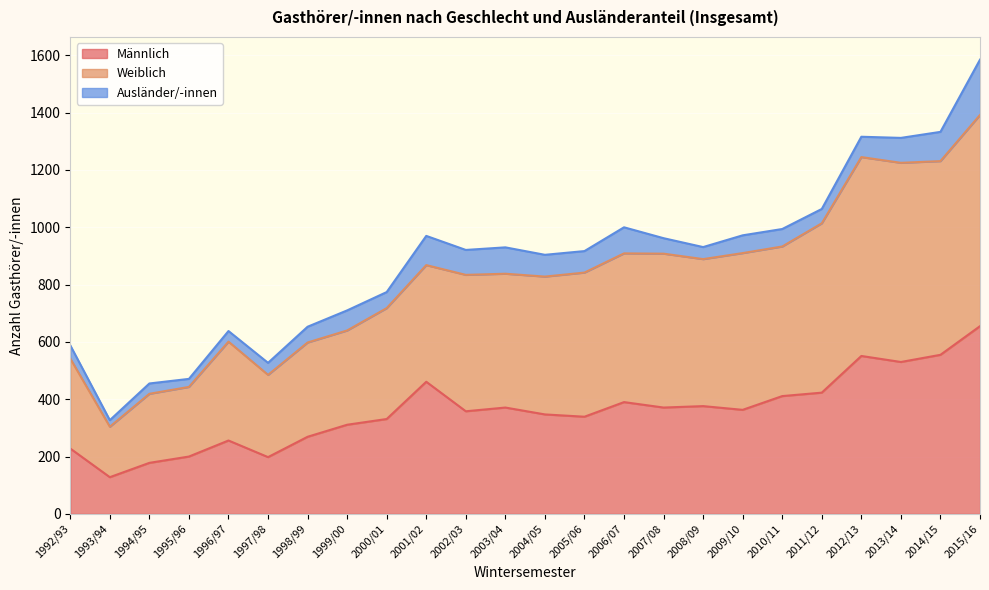

Which category has the highest value in the Männlich series?

2015/16